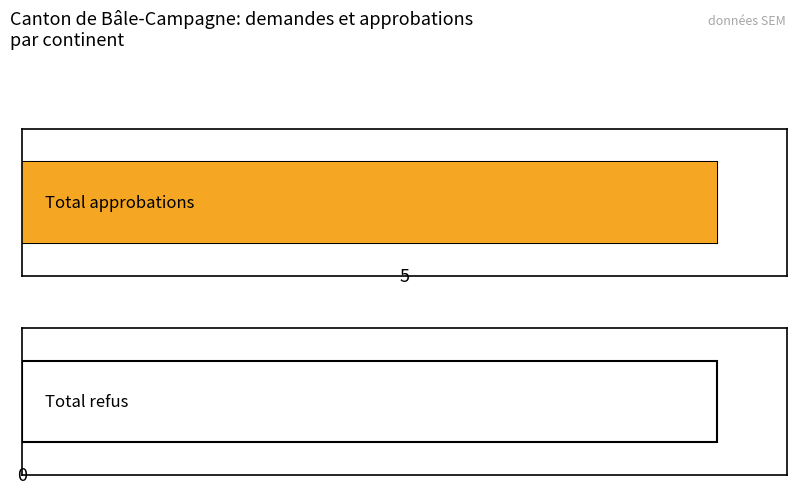

What is the sum of all Nombre total de demandes values?

5